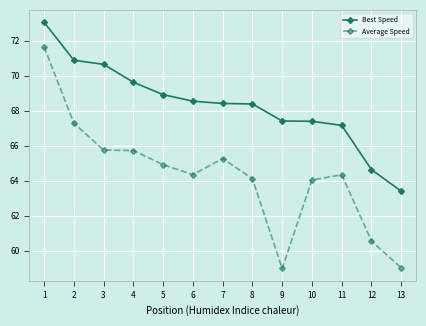

How many distinct data groups are displayed?

2